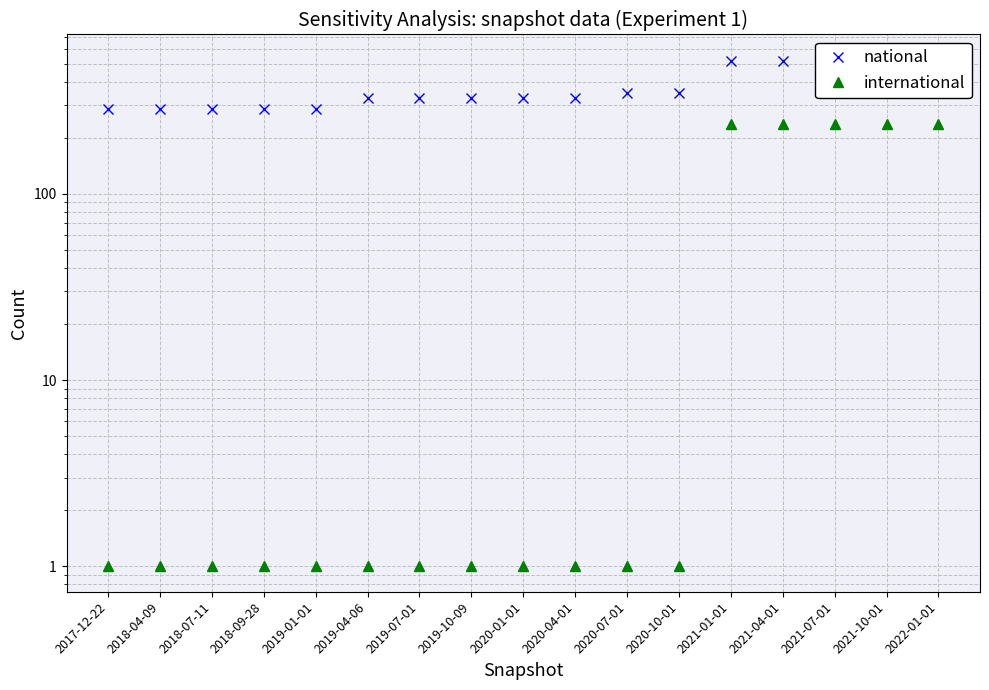

What is the minimum value for national?

286